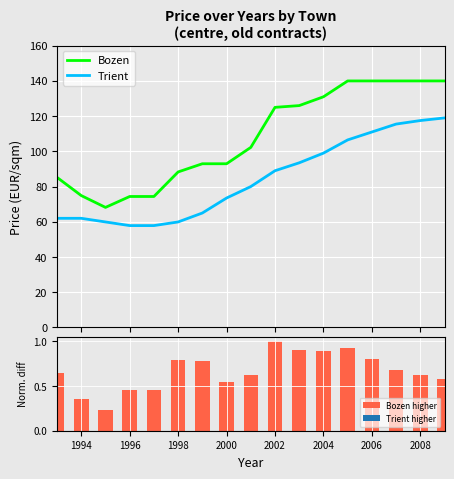

What is the sum of all Bozen higher values?

11.3